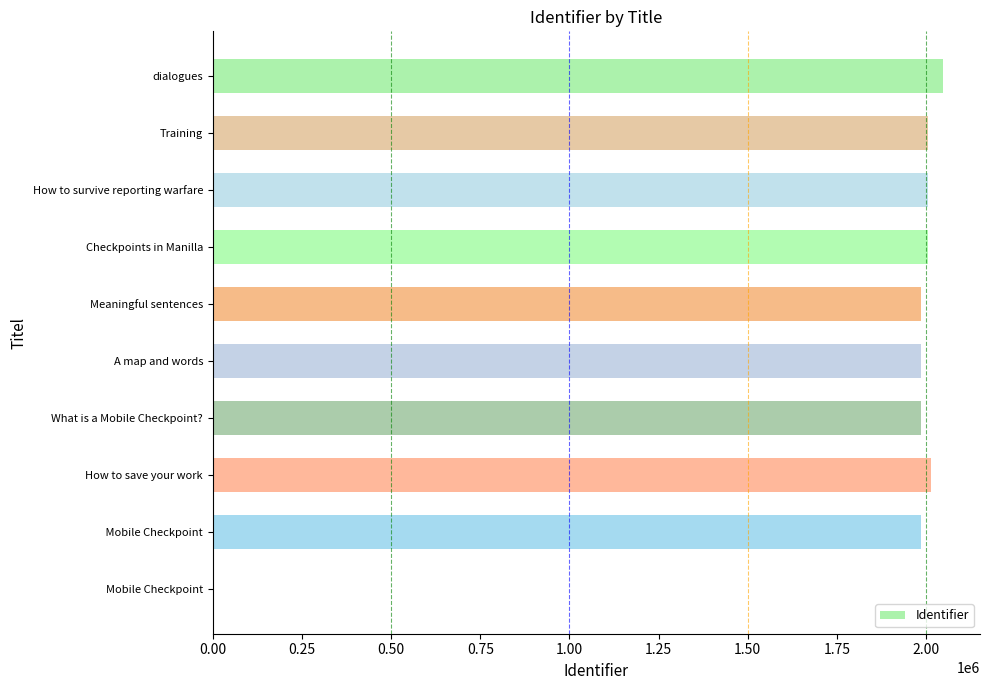

What is the change in value from A map and words to dialogues?

+63688